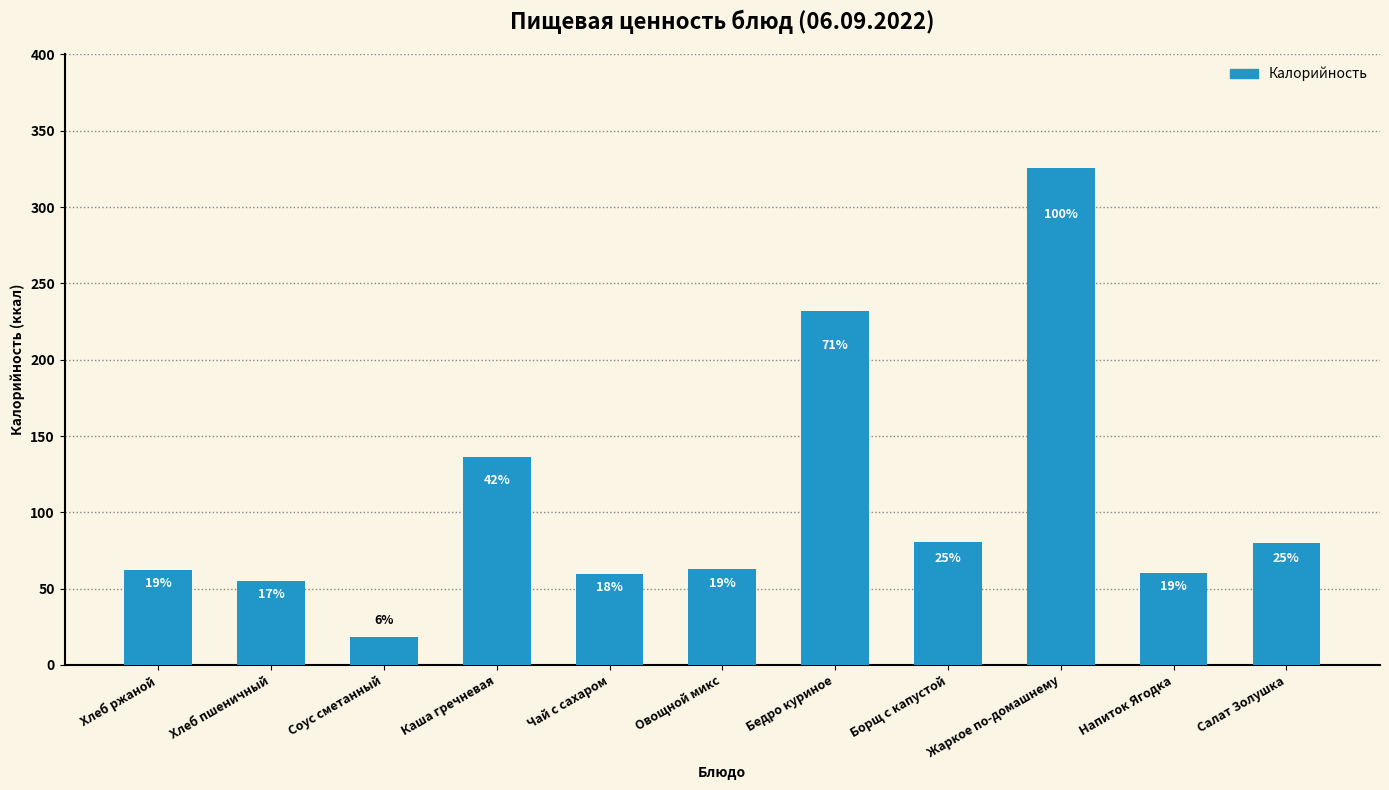

What position from the left is Чай с сахаром?

5